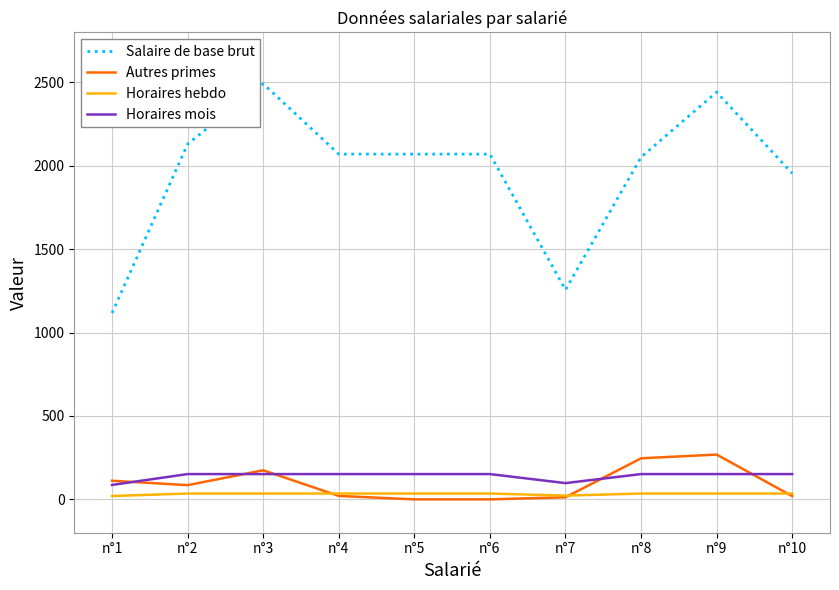

The Salaire de base brut series shows 2441.9 at n°9. True or false?

True